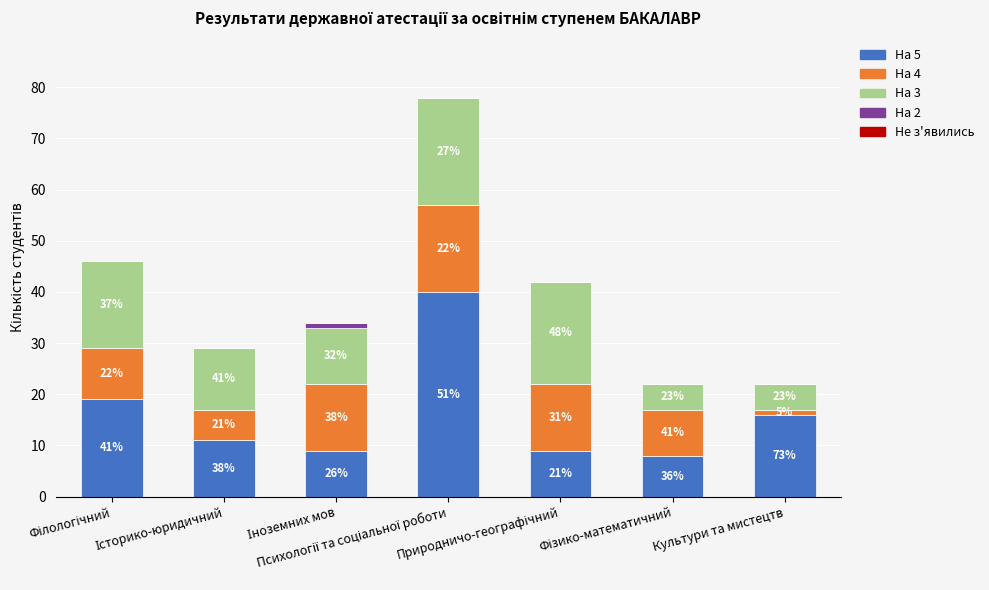

Are the bars horizontal?

No